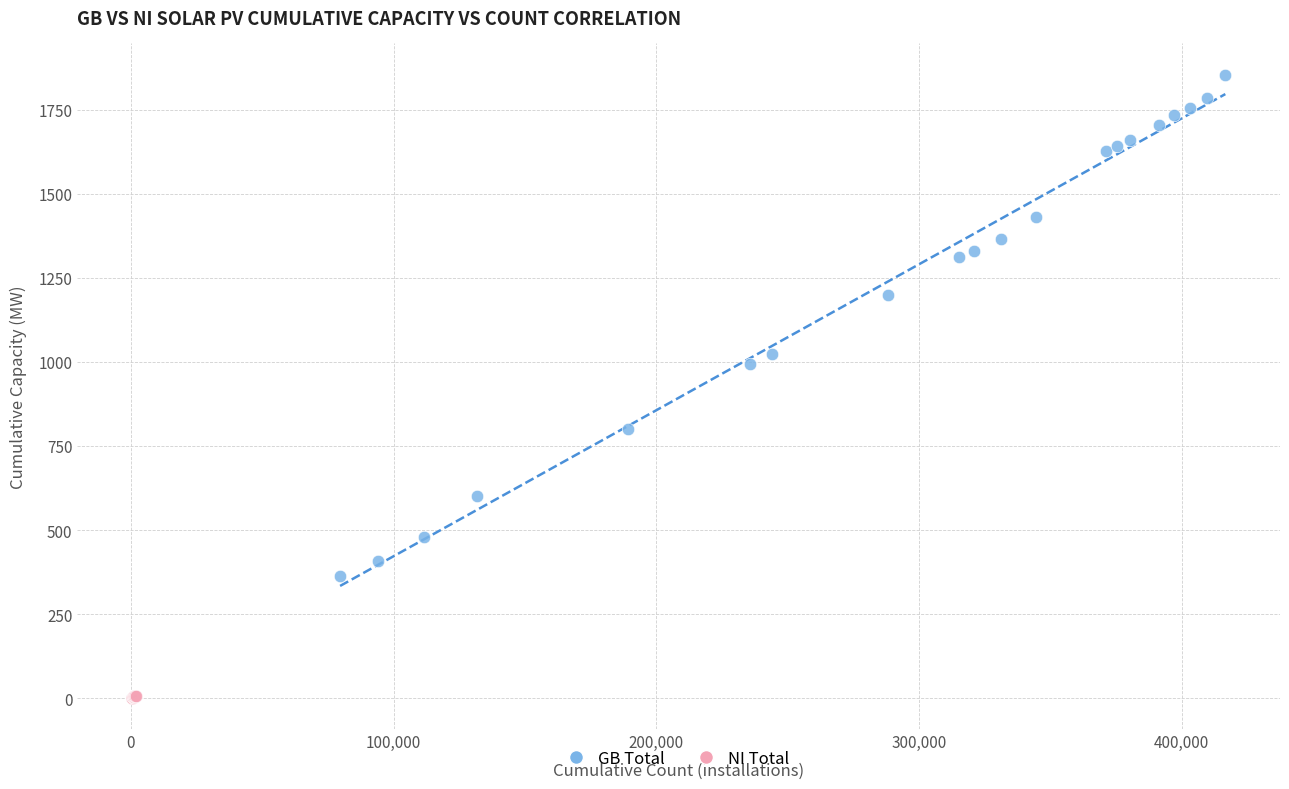

Which series contains the lowest Y value?

NI Total